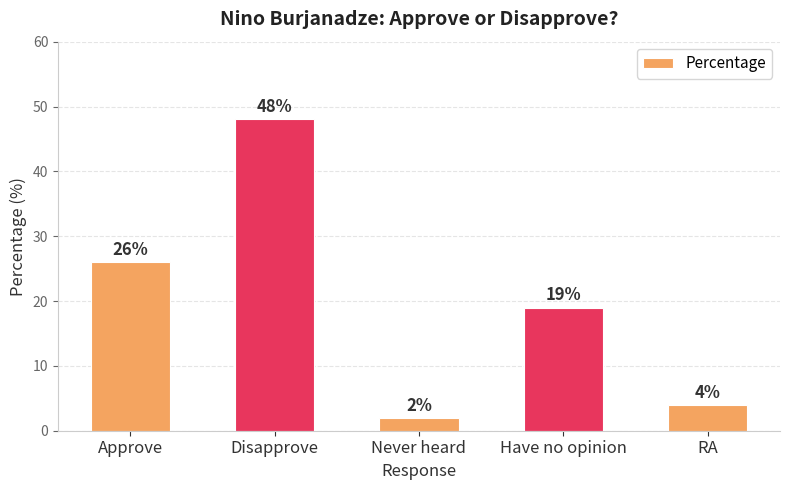

What is the difference between the values at Have no opinion and Disapprove?

29